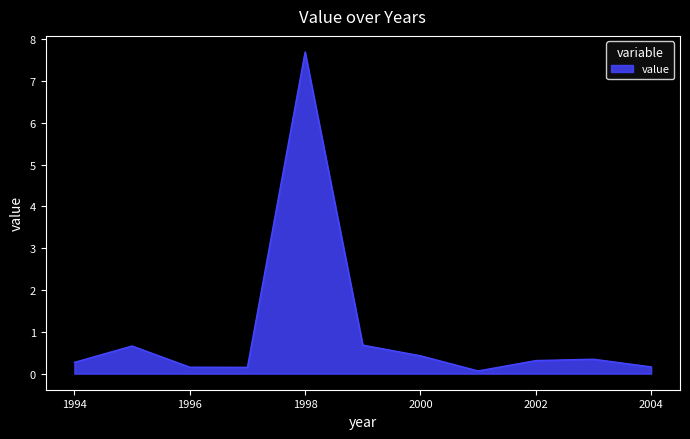

What is the difference between the maximum and minimum values?

7.6